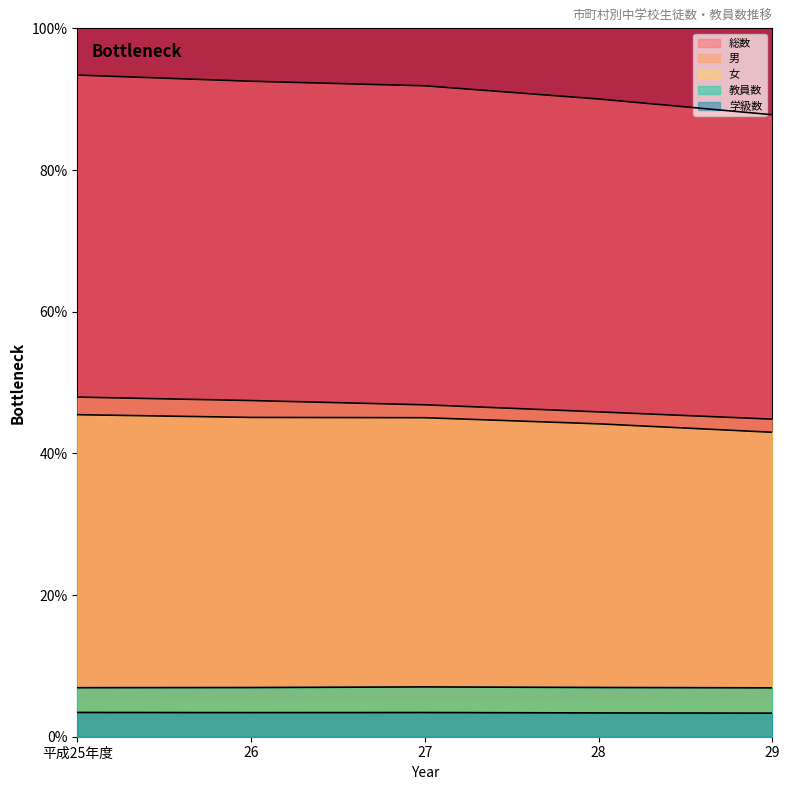

Reading right to left, transcribe all the data shown in this chart.

総数: 87.8	90.0	91.9	92.5	93.4
男: 44.8	45.9	46.9	47.5	47.9
女: 43.0	44.2	45.0	45.1	45.5
教員数: 6.9	7.0	7.0	6.9	6.9
学級数: 3.3	3.4	3.4	3.4	3.4